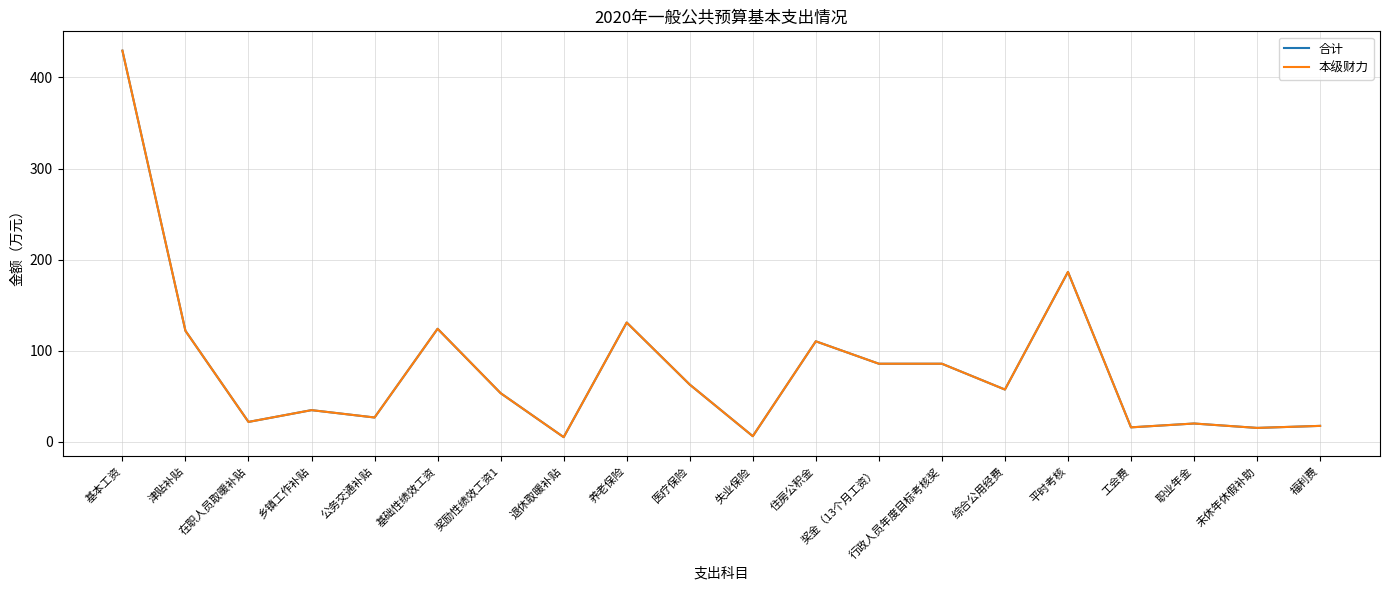

Is this an area chart (filled region under the line)?

No